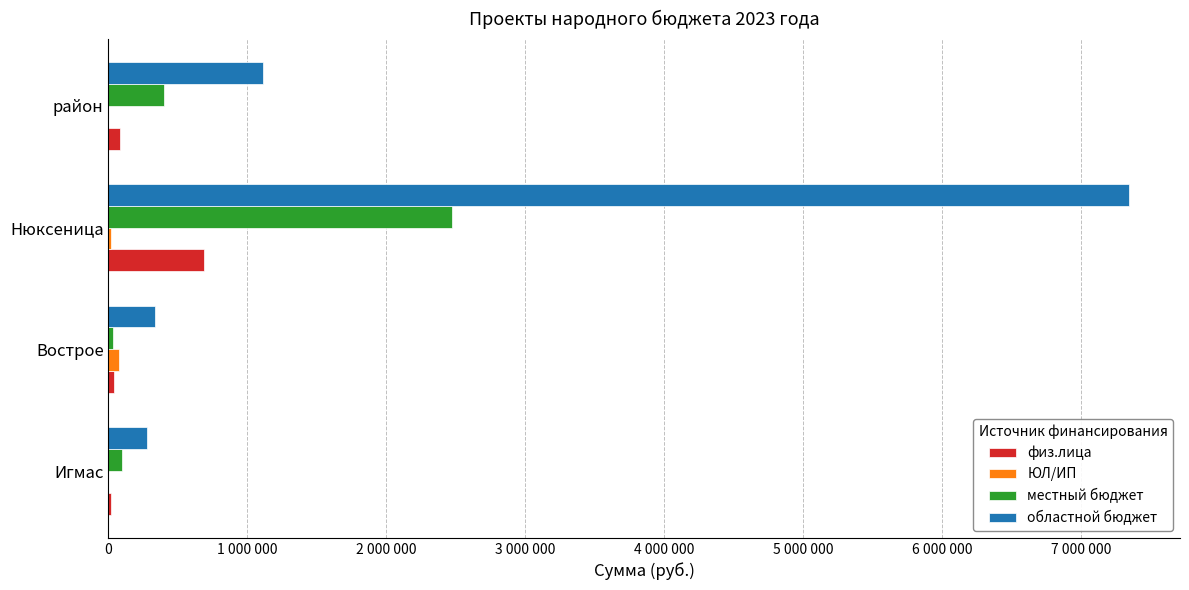

What is the average value of the местный бюджет series?

749905.1